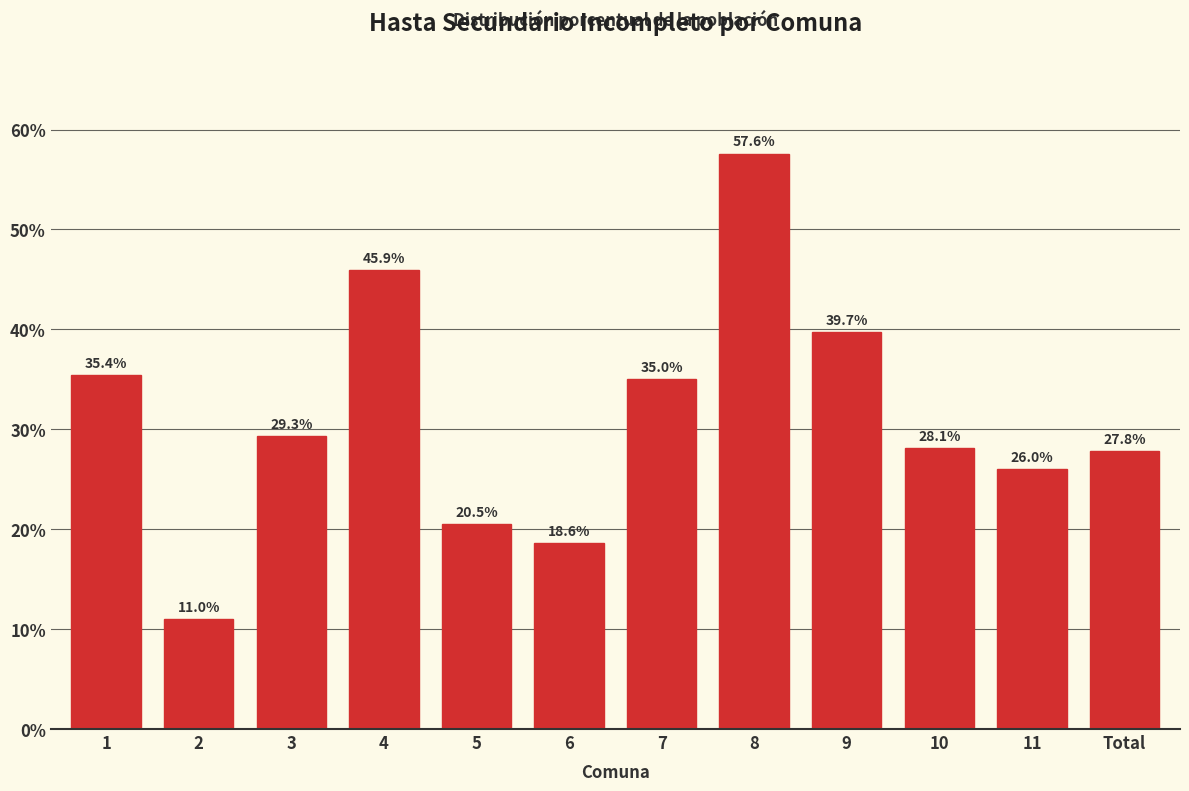

Reading right to left, list all the values displayed in this chart.

Total=27.8	11=26.0	10=28.1	9=39.7	8=57.6	7=35.0	6=18.6	5=20.5	4=45.9	3=29.3	2=11.0	1=35.4